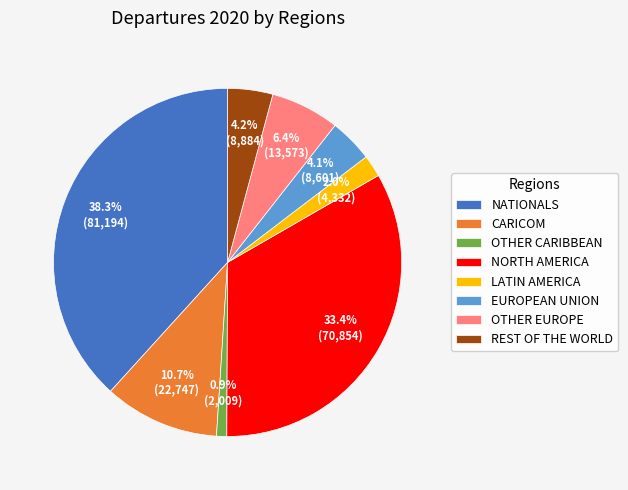

Which slice is the largest?

NATIONALS